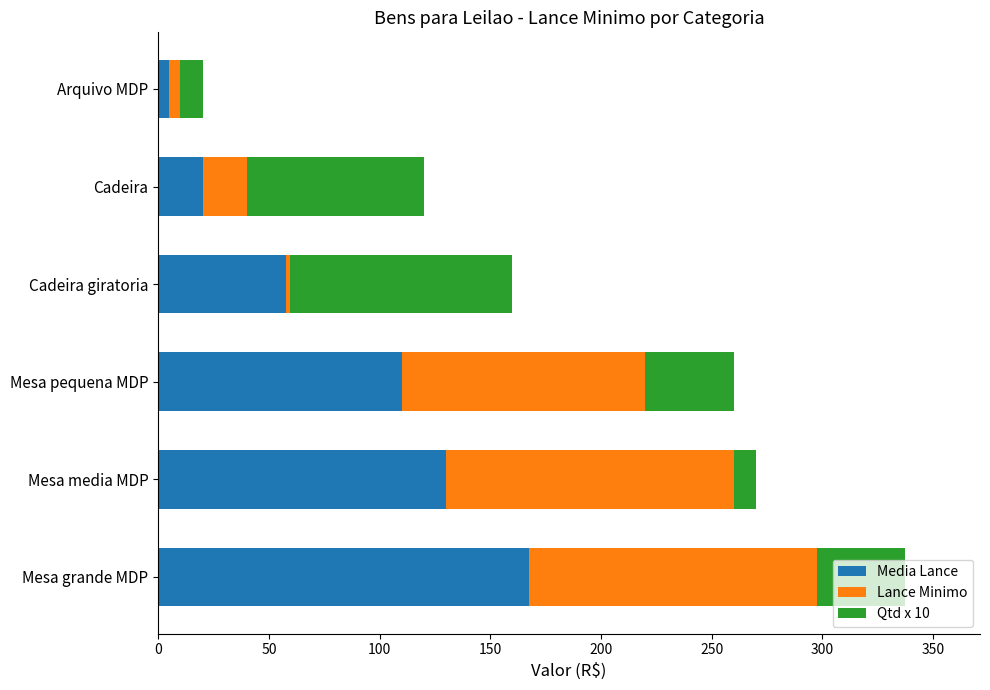

At which category is the sum across all series the highest?

Mesa grande MDP